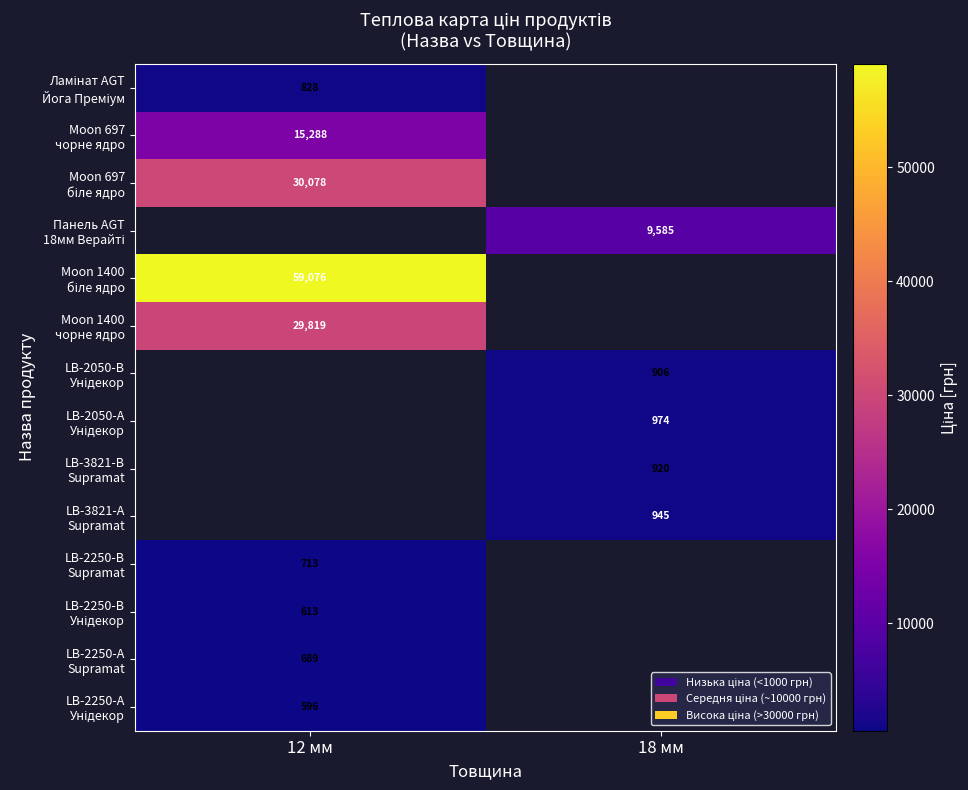

At which label is LB-2250-А Унідекор closest to 595?

12 мм